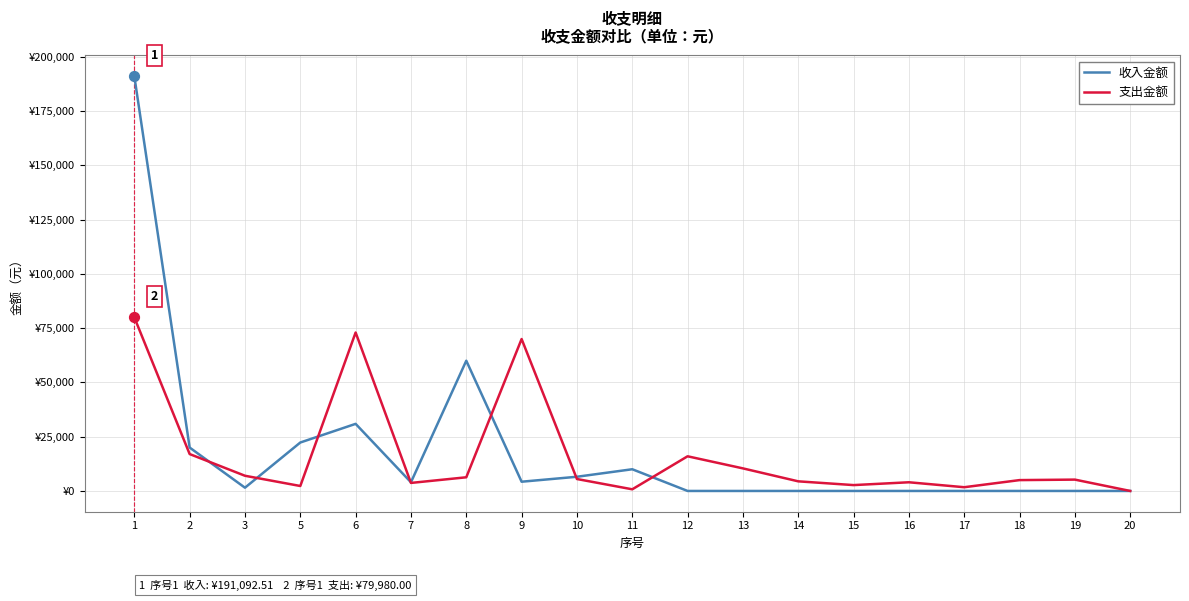

What are all the series names shown in the legend?

收入金额, 支出金额